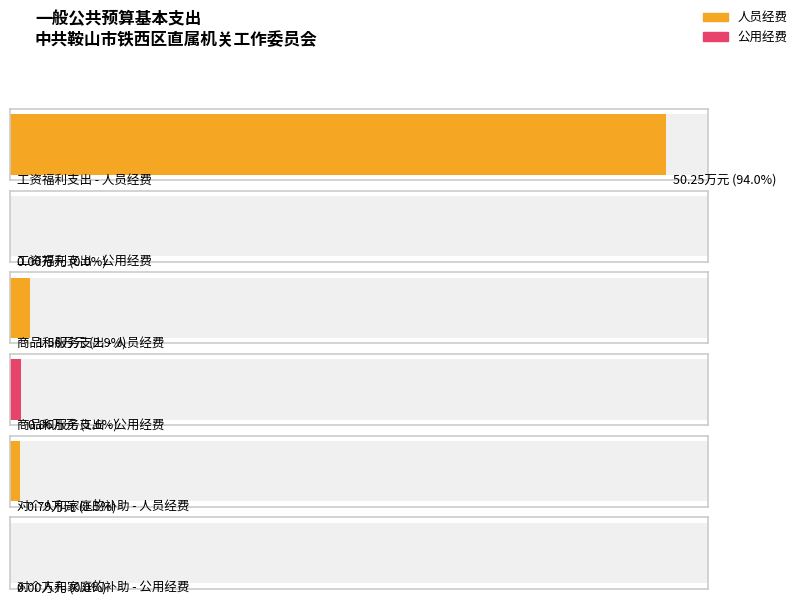

How many values in the 人员经费 series exceed 1?

2